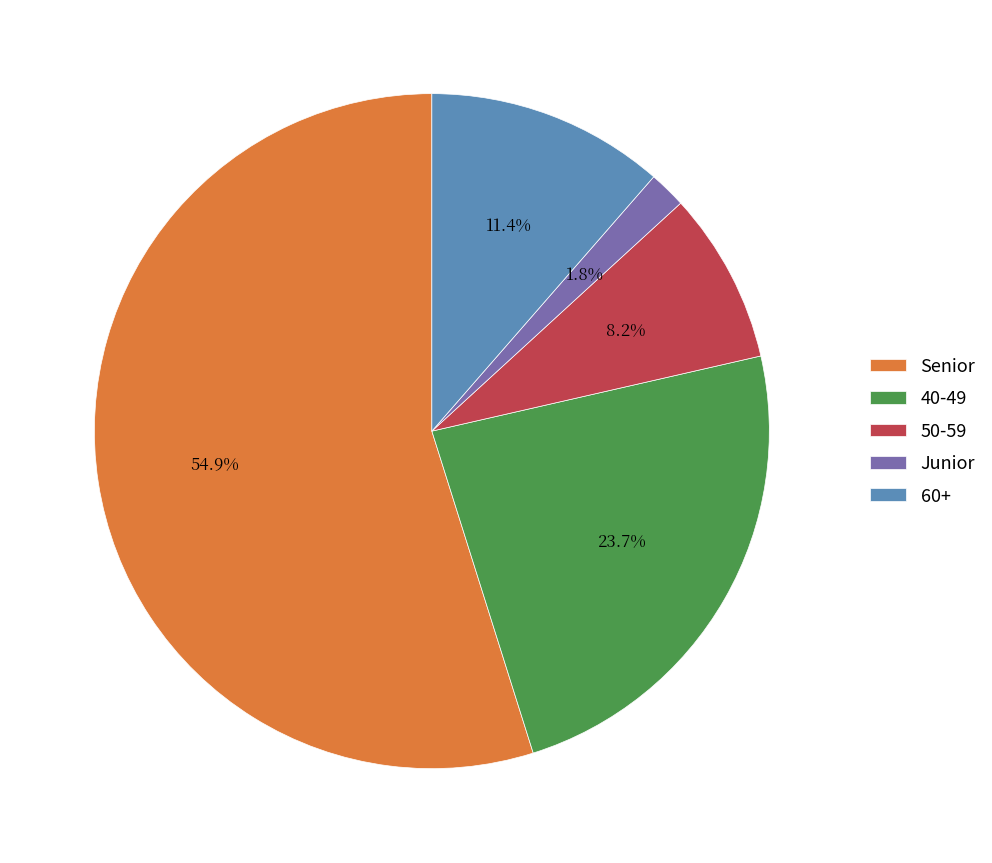

To the nearest percent, what is the difference between the 50-59 and 60+ slice percentages?

3%